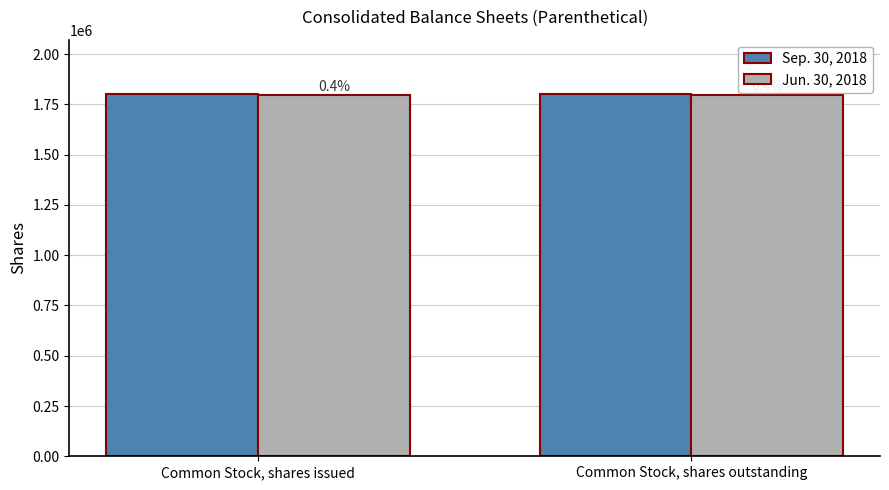

What are all the series names shown in the legend?

Sep. 30, 2018, Jun. 30, 2018